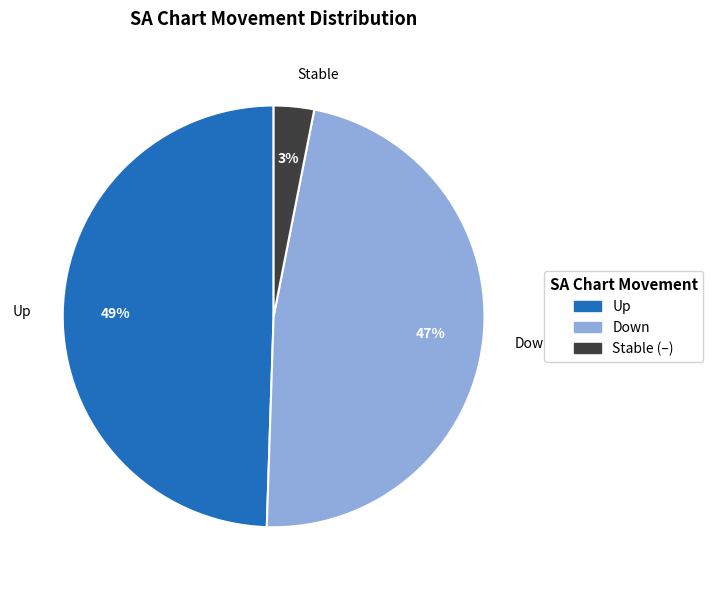

What is the smallest slice in the pie chart?

Stable